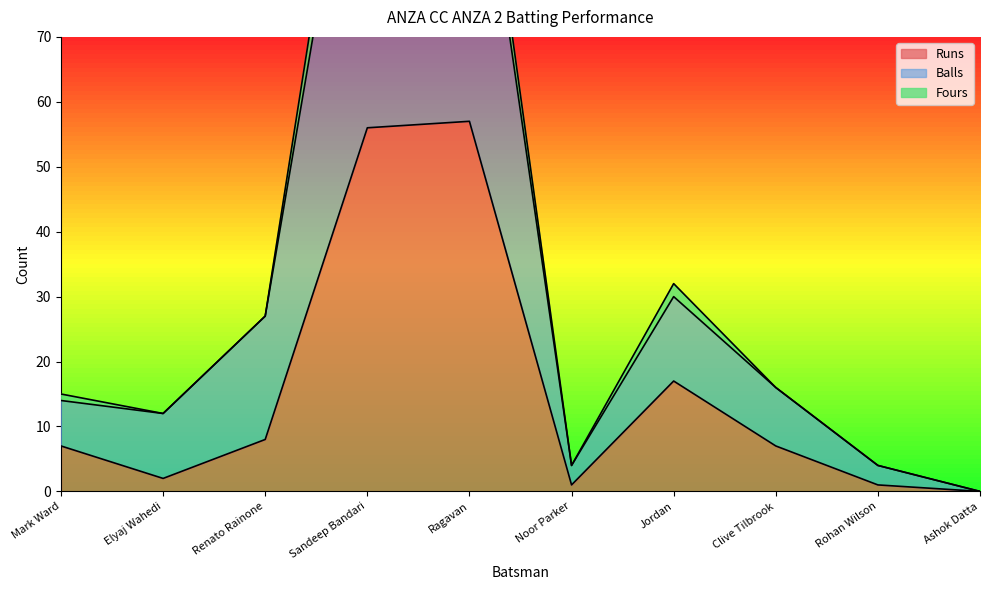

At which category is the sum across all series the highest?

Sandeep Bandari